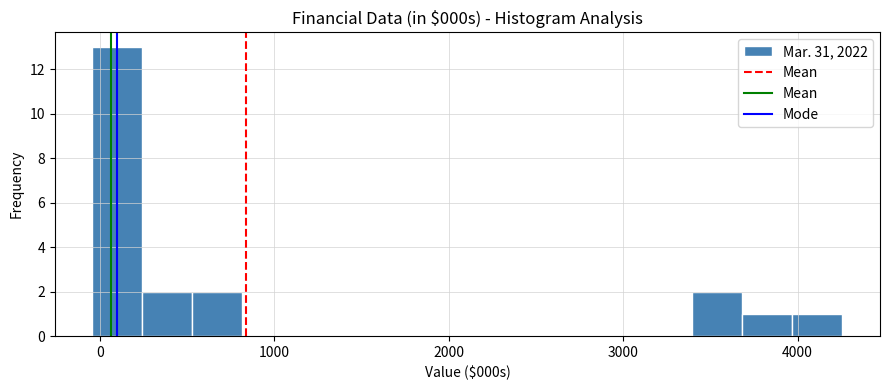

Read against the x-axis, roughly where is the centre of the tallest bar?

100